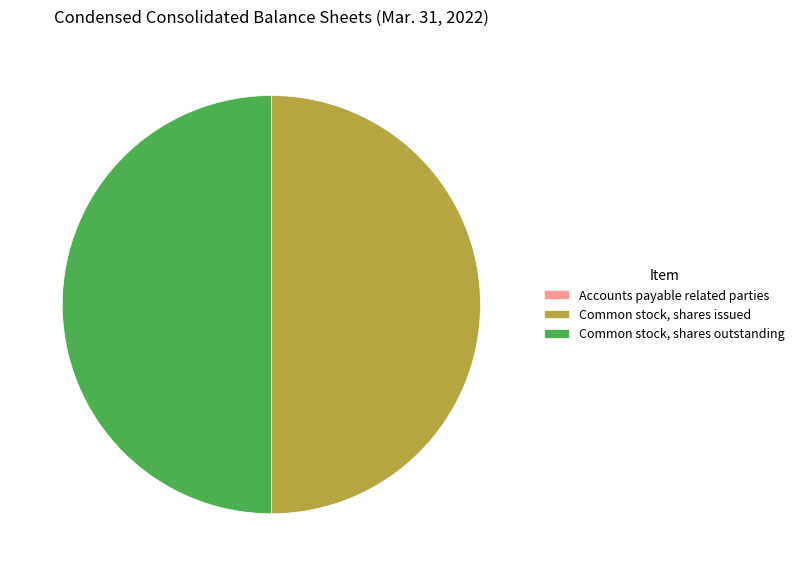

Approximately how many times larger is the value at Common stock, shares outstanding compared to Common stock, shares issued?

1.0